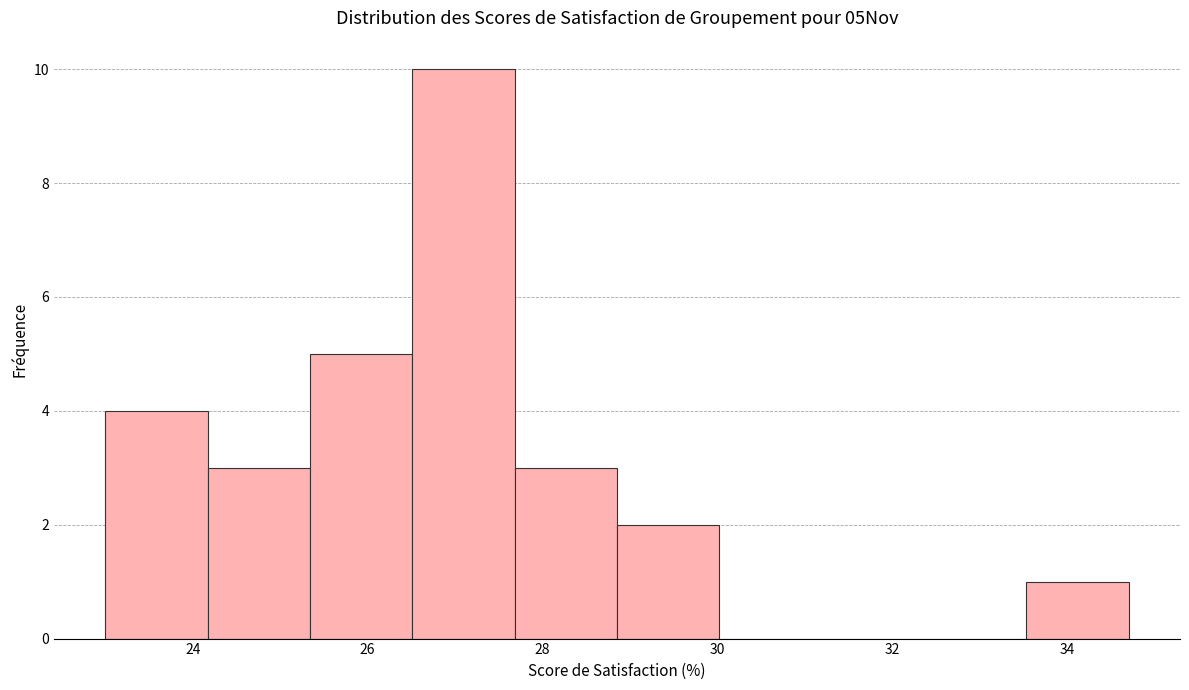

Reading left to right, transcribe this chart: for each bar, give the range it covers on the x-axis and its height. Neither the bar edges nor the heights are printed on the chart, so give them approximately, as read against the axes.

23.0 to 24.2: 4
24.2 to 25.4: 3
25.4 to 26.6: 5
26.6 to 27.6: 10
27.6 to 28.8: 3
28.8 to 30.0: 2
30.0 to 31.2: 0
31.2 to 32.4: 0
32.4 to 33.6: 0
33.6 to 34.8: 1